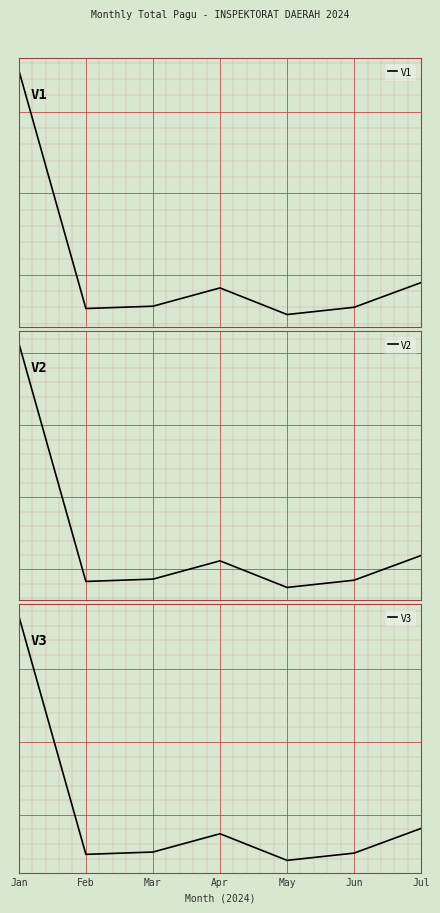

What is the difference between the V1 values at May and Apr?

130553963.6